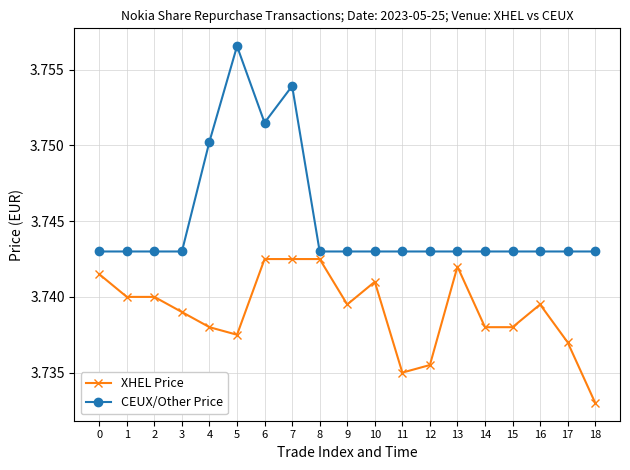

True or false: XHEL Price has a value of 0.8 at 6.

False